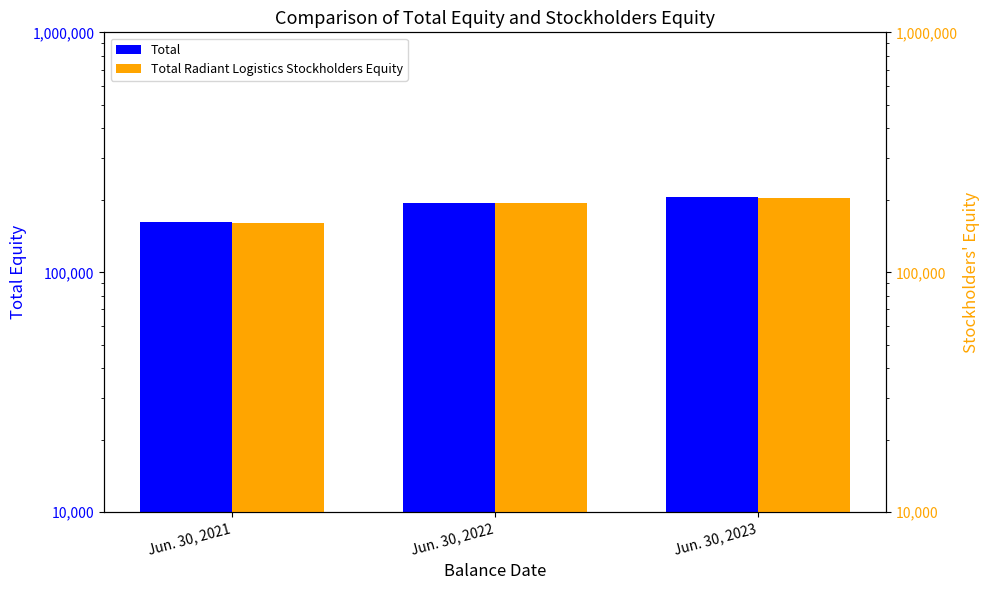

Which has a higher value, Jun. 30, 2023 or Jun. 30, 2022?

Jun. 30, 2023